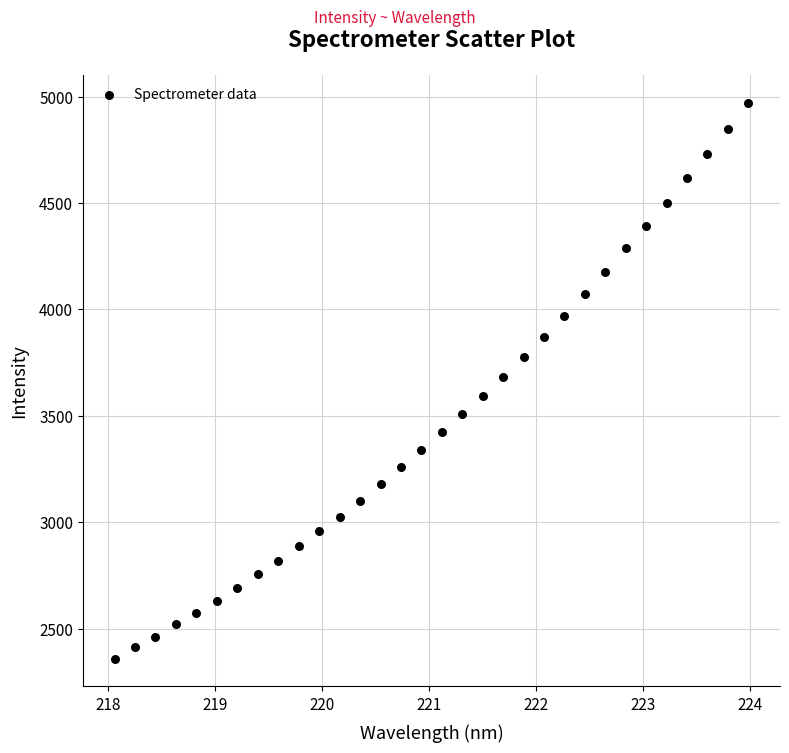

What is the range of Y values (max minus min)?

2614.4